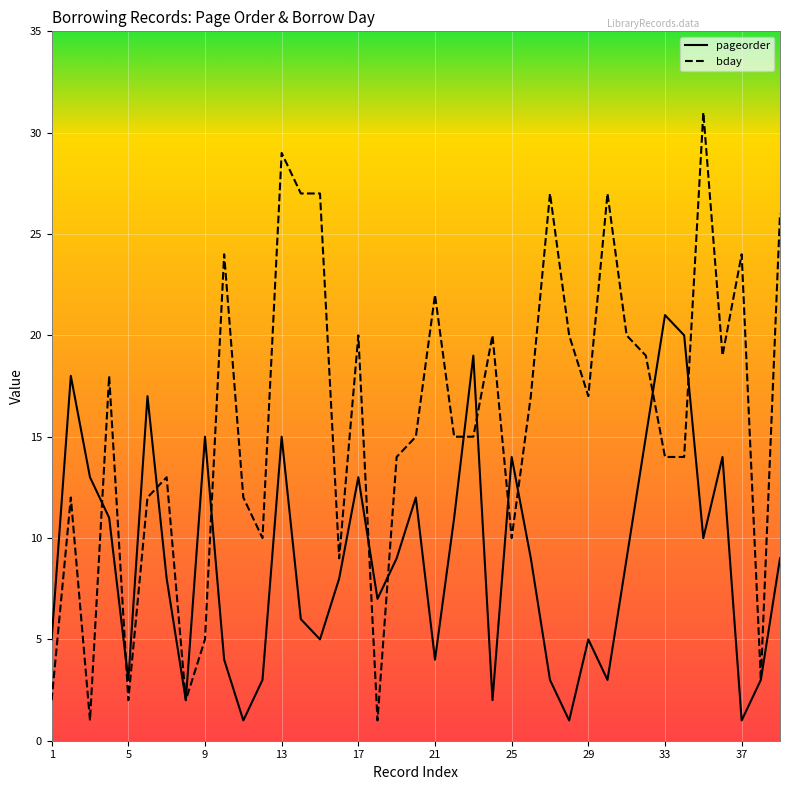

What is the maximum value for pageorder?

21